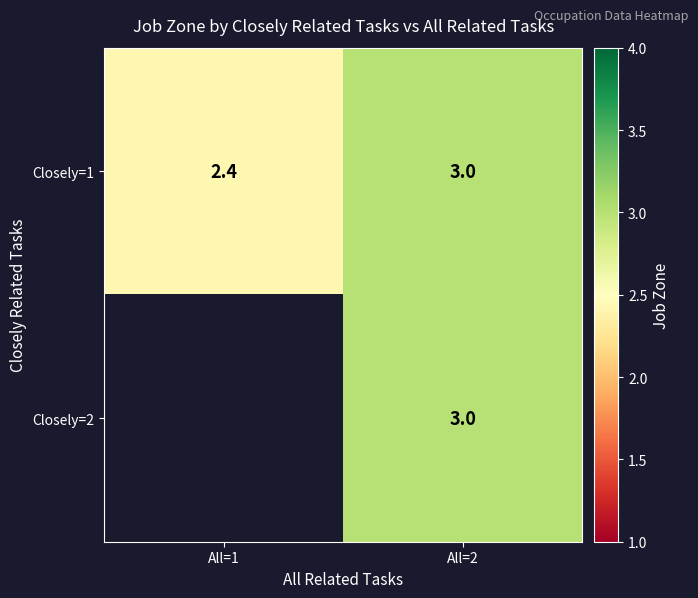

How many data points does each series have?

2